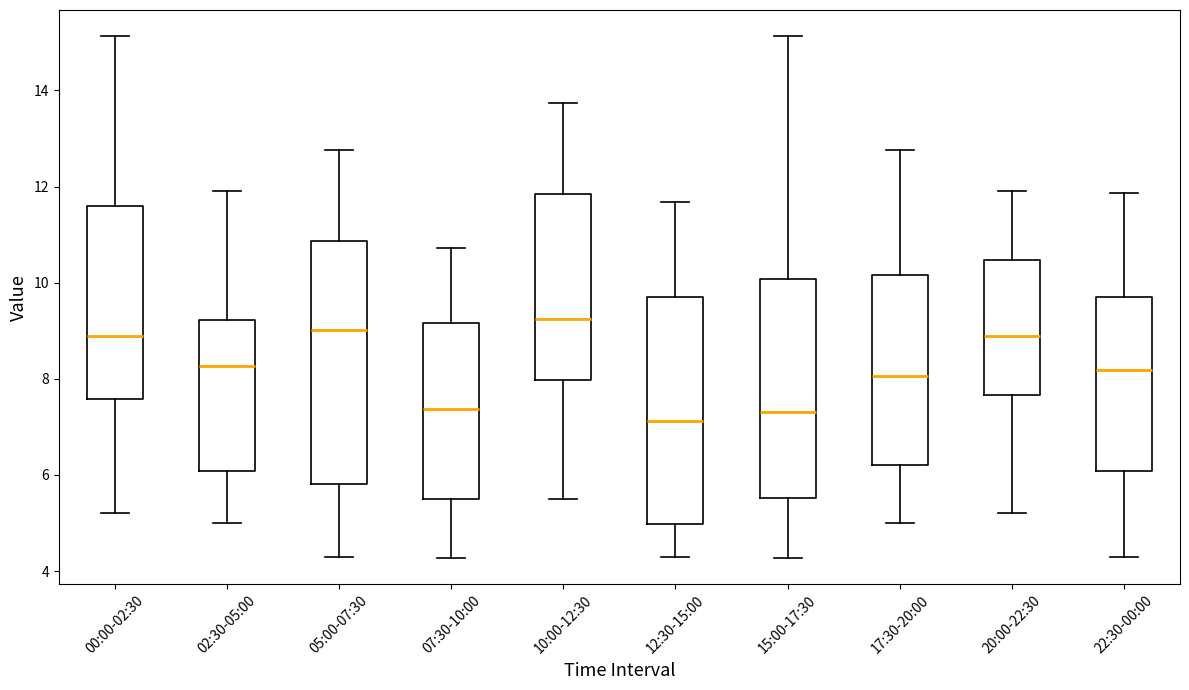

Reading left to right, transcribe this box plot: for each box, give where its median line is, the range the box spans, and where its two whiskers end, as read against the y-axis. The values are not printed on the chart, so give them approximately, as read against the axis.

00:00-02:30: median 8.8, box 7.6 to 11.6, whiskers 5.2 to 15.2
02:30-05:00: median 8.2, box 6.0 to 9.2, whiskers 5.0 to 12.0
05:00-07:30: median 9.0, box 5.8 to 10.8, whiskers 4.4 to 12.8
07:30-10:00: median 7.4, box 5.6 to 9.2, whiskers 4.2 to 10.8
10:00-12:30: median 9.2, box 8.0 to 11.8, whiskers 5.6 to 13.8
12:30-15:00: median 7.2, box 5.0 to 9.8, whiskers 4.4 to 11.6
15:00-17:30: median 7.4, box 5.6 to 10.0, whiskers 4.2 to 15.2
17:30-20:00: median 8.0, box 6.2 to 10.2, whiskers 5.0 to 12.8
20:00-22:30: median 8.8, box 7.6 to 10.4, whiskers 5.2 to 12.0
22:30-00:00: median 8.2, box 6.0 to 9.8, whiskers 4.4 to 11.8